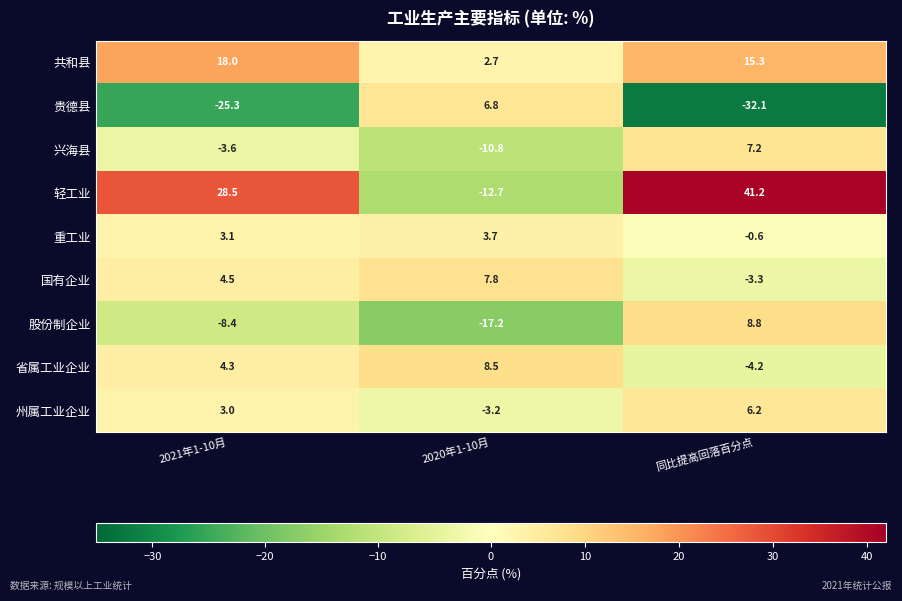

How many values in the 兴海县 series are below -3?

2